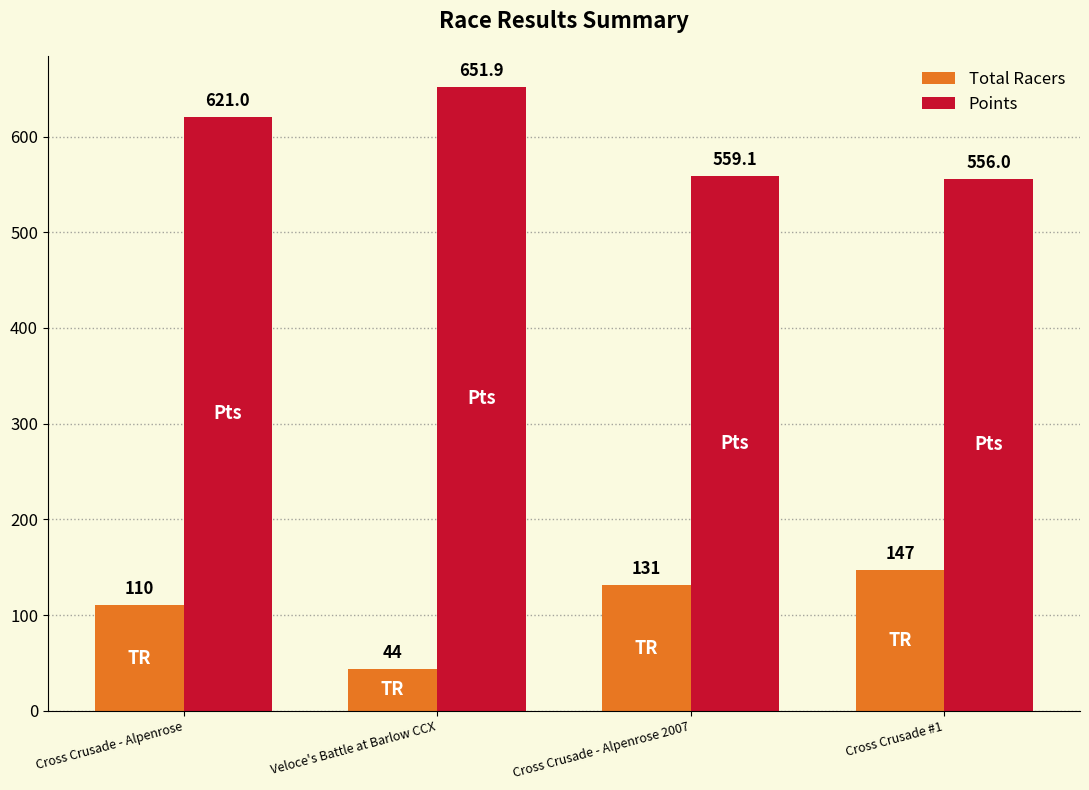

Reading left to right, list all the values displayed in this chart.

Total Racers: 110.0	44.0	131.0	147.0
Points: 621.0	651.9	559.1	556.0